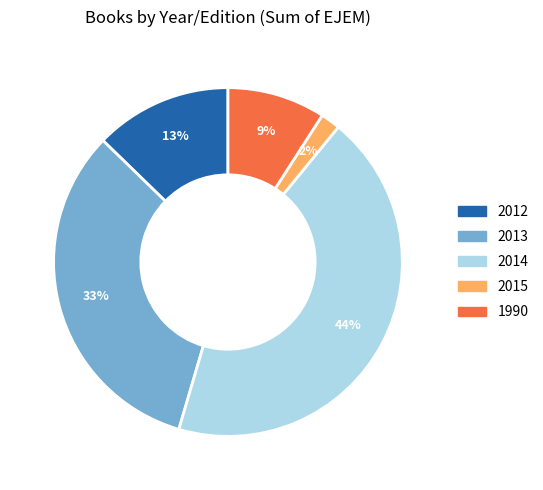

Approximately how many times larger is the value at 2012 compared to 1990?

1.4